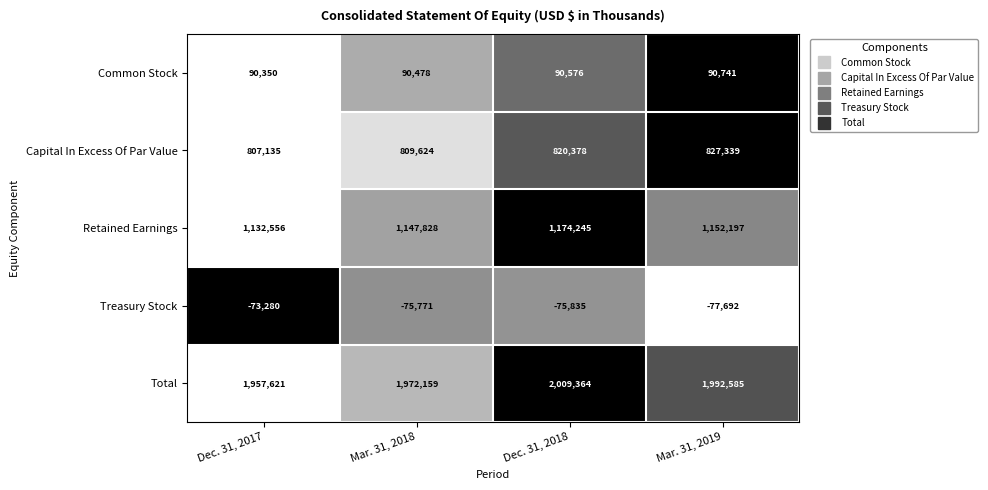

Rank the series by their maximum value, from highest to lowest.

Total, Retained Earnings, Capital In Excess Of Par Value, Common Stock, Treasury Stock